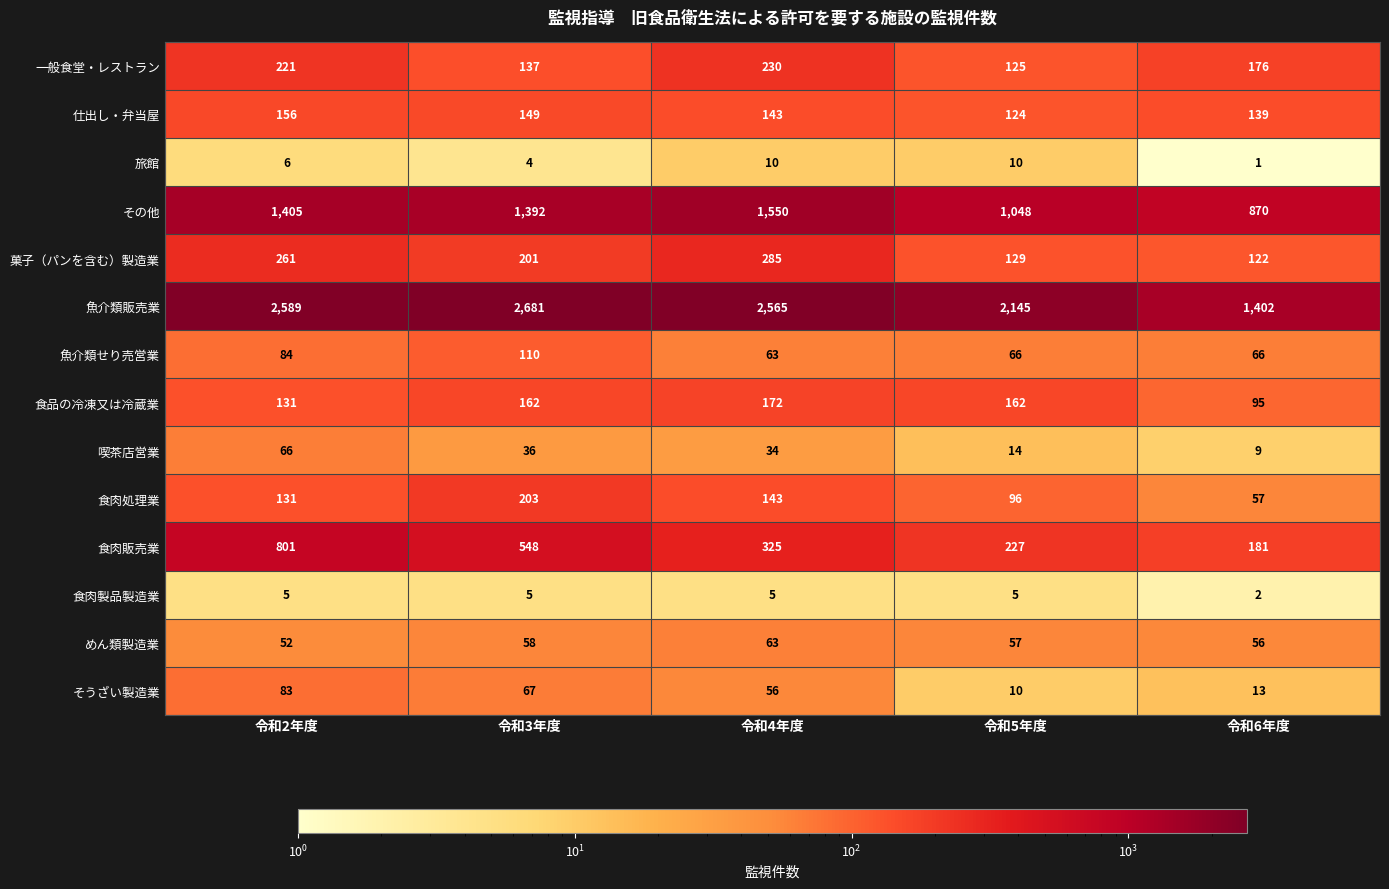

What is the difference between the maximum and minimum values in the 菓子（パンを含む）製造業 series?

163